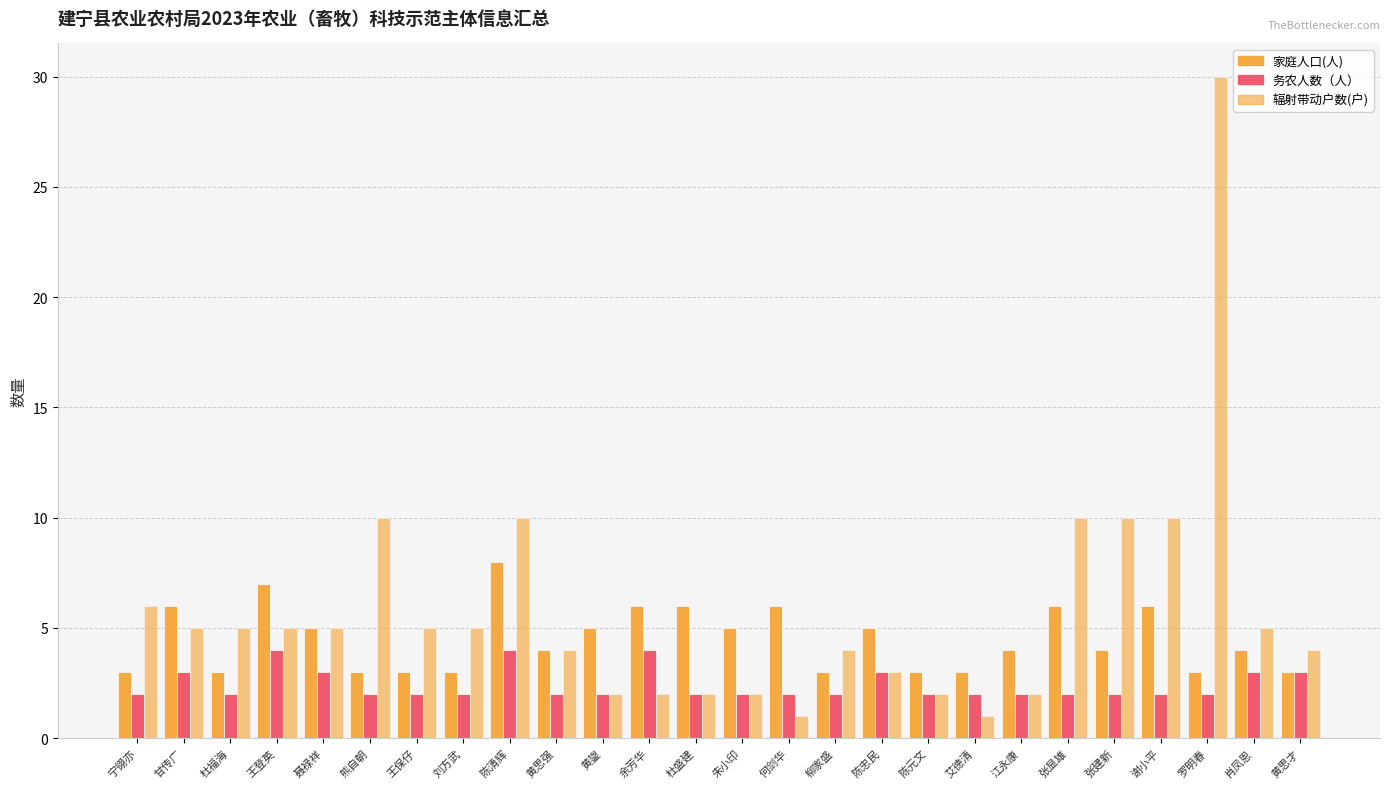

True or false: 务农人数（人） has a value of 3 at 黄思才.

True